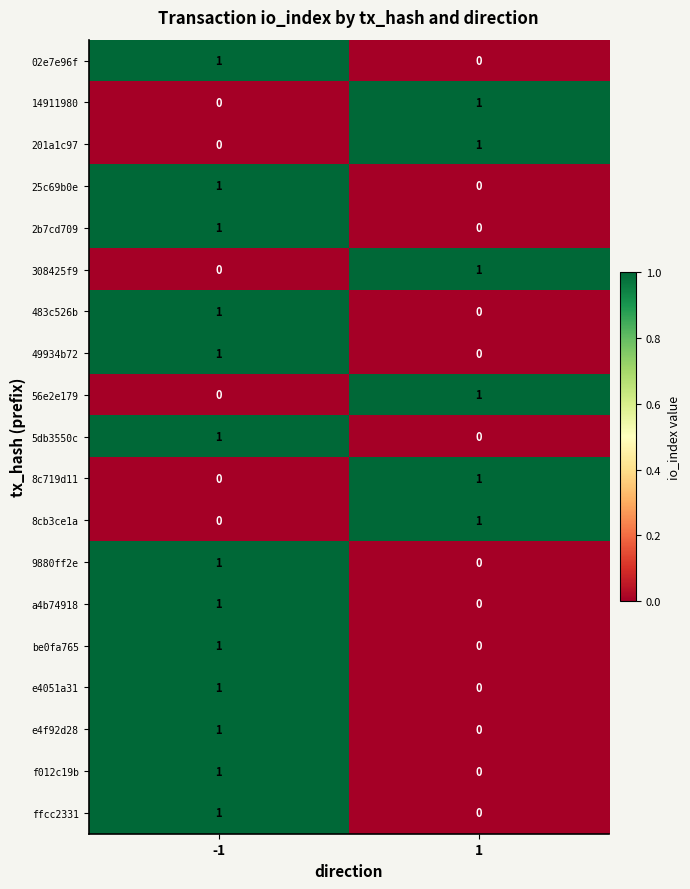

How many series are shown in this chart?

19